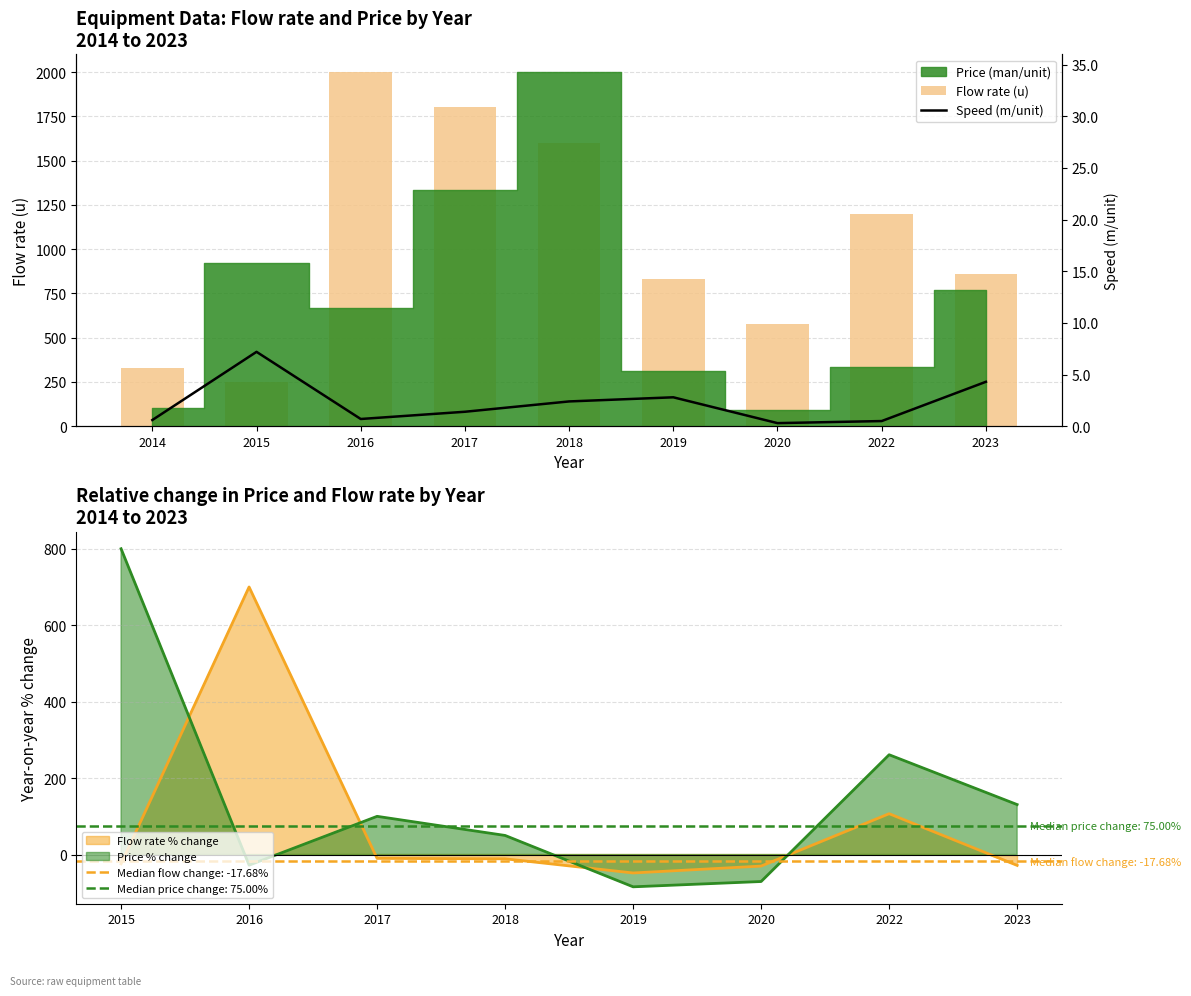

How many categories are shown in the chart?

9